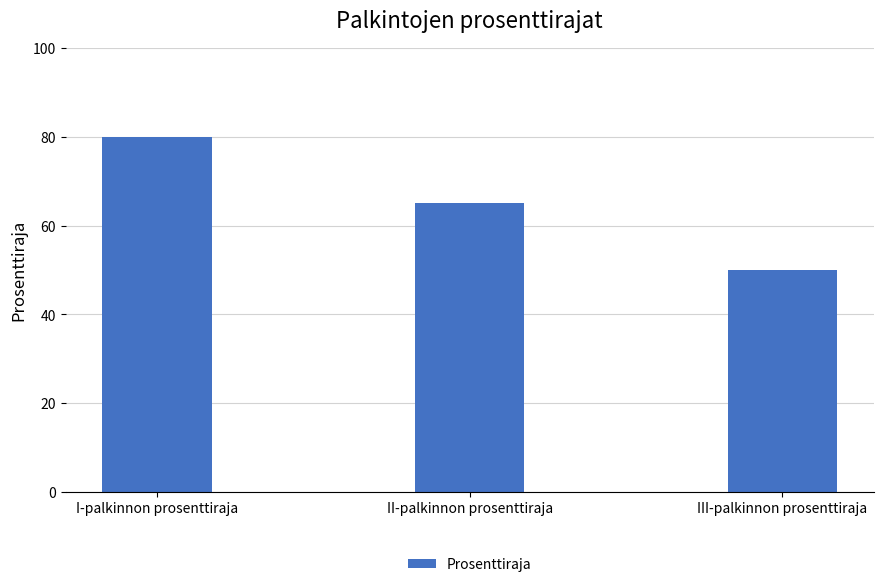

Rank the categories by value from highest to lowest.

I-palkinnon prosenttiraja, II-palkinnon prosenttiraja, III-palkinnon prosenttiraja